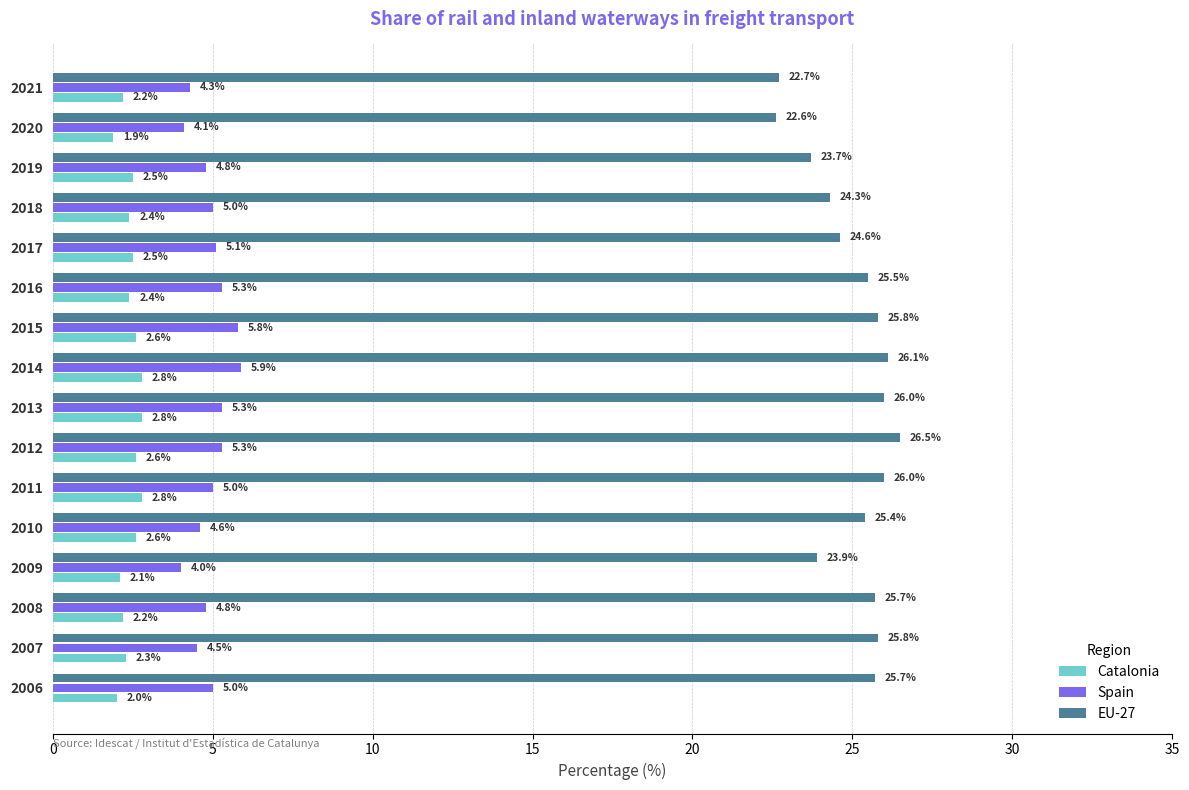

Which series has the largest total across all categories?

EU-27